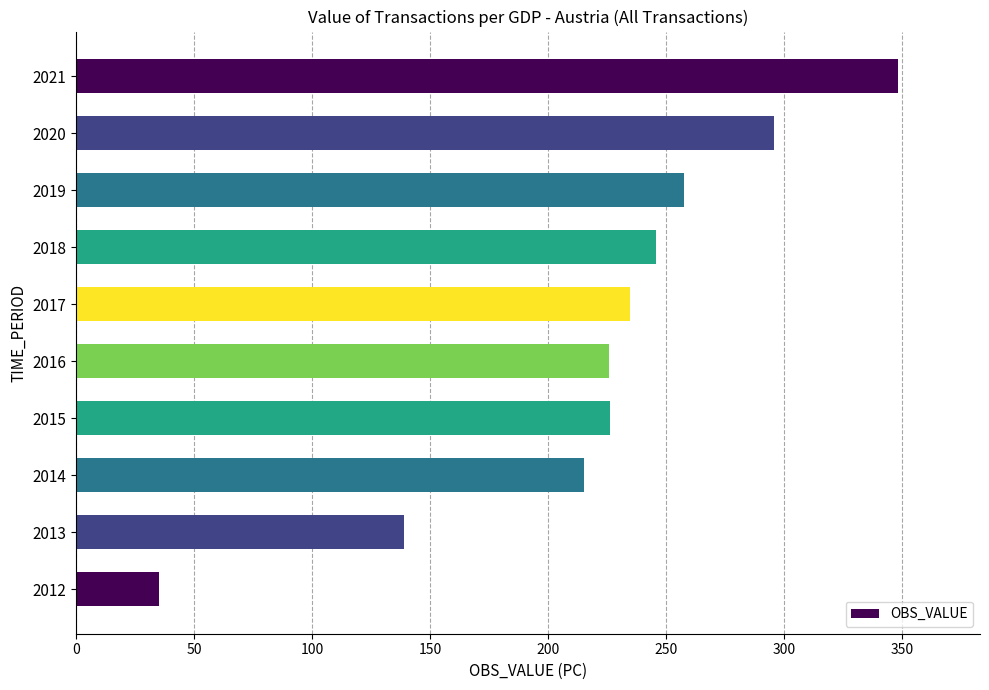

How many distinct data groups are displayed?

1